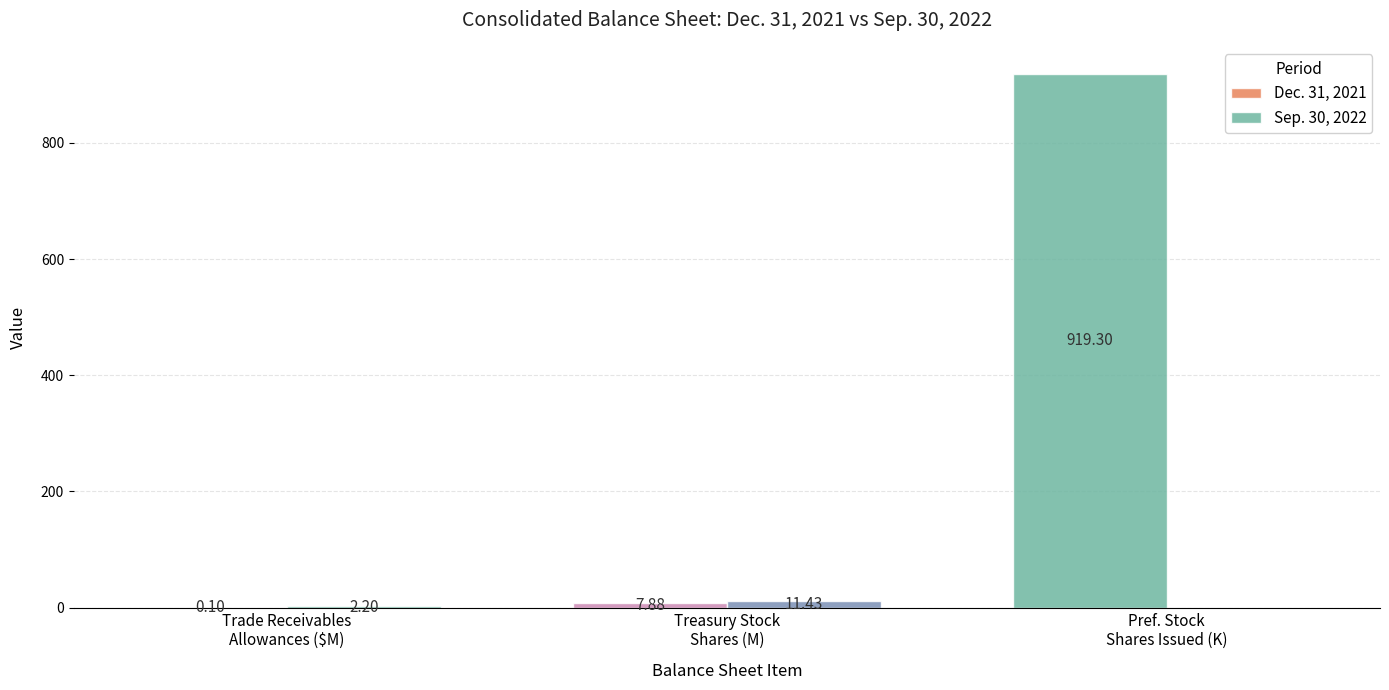

At which category is the sum across all series the highest?

Pref. Stock
Shares Issued (K)